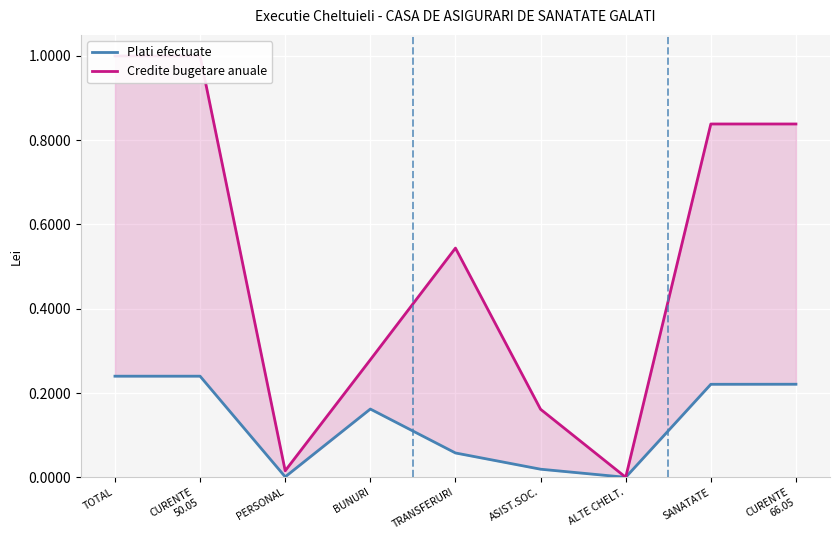

True or false: Plati efectuate and Credite bugetare anuale cross at least once.

False